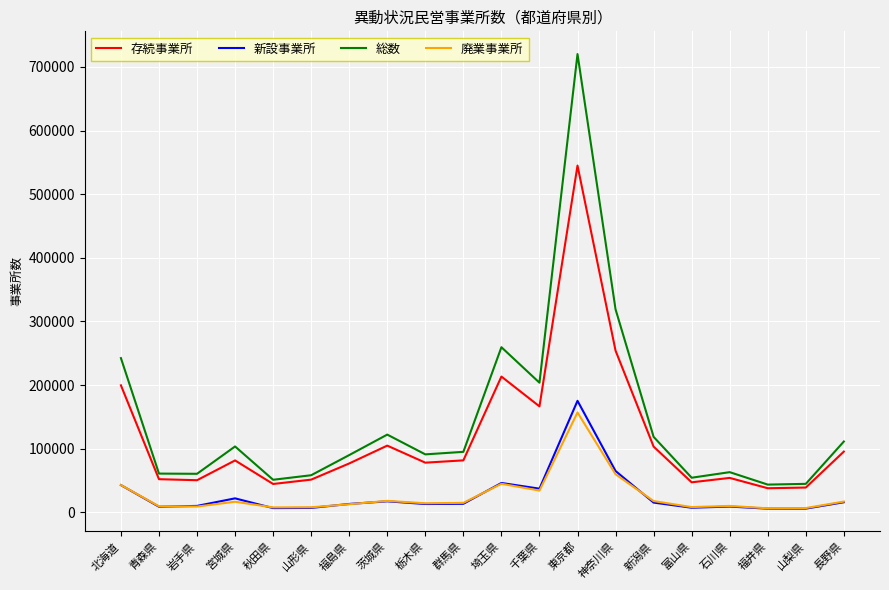

Count the number of categories in the chart.

20